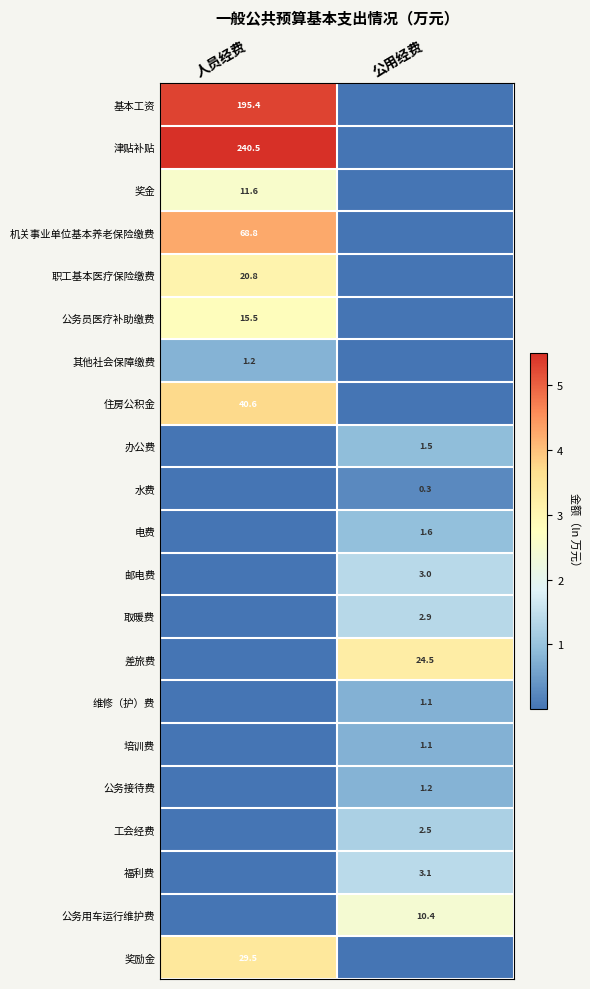

The 差旅费 series shows 0.0 at 人员经费. True or false?

True